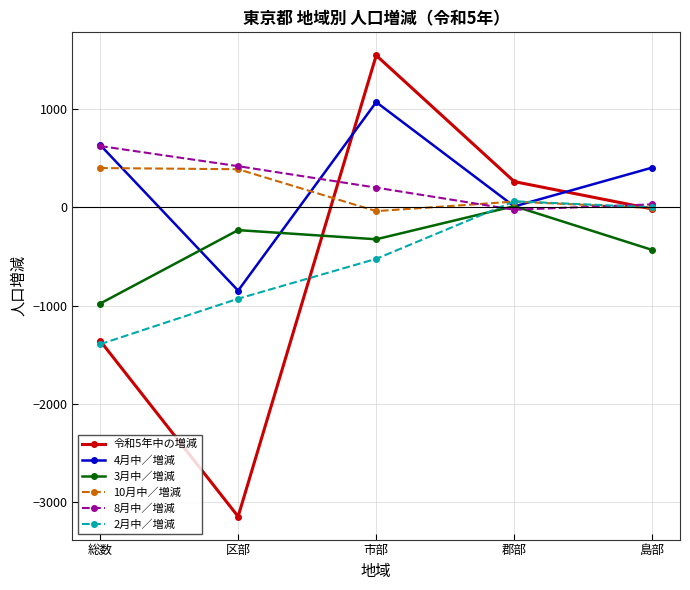

Is the value of 2月中／増減 at 市部 greater than the value of 令和5年中の増減 at 総数?

Yes